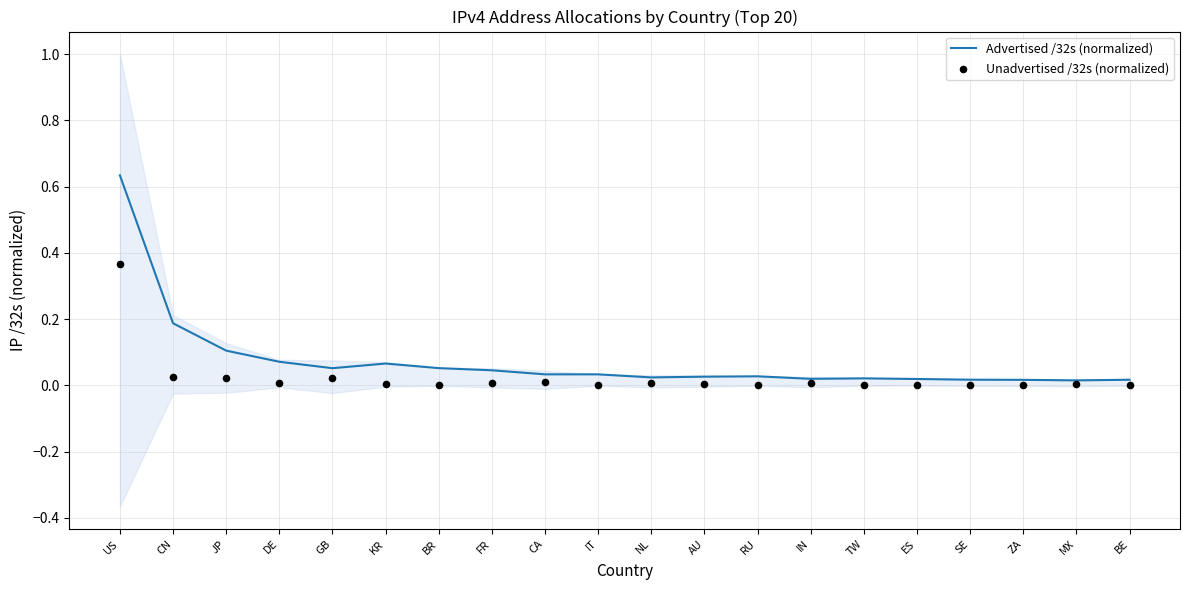

Which series contains the highest Y value?

Advertised /32s (normalized)